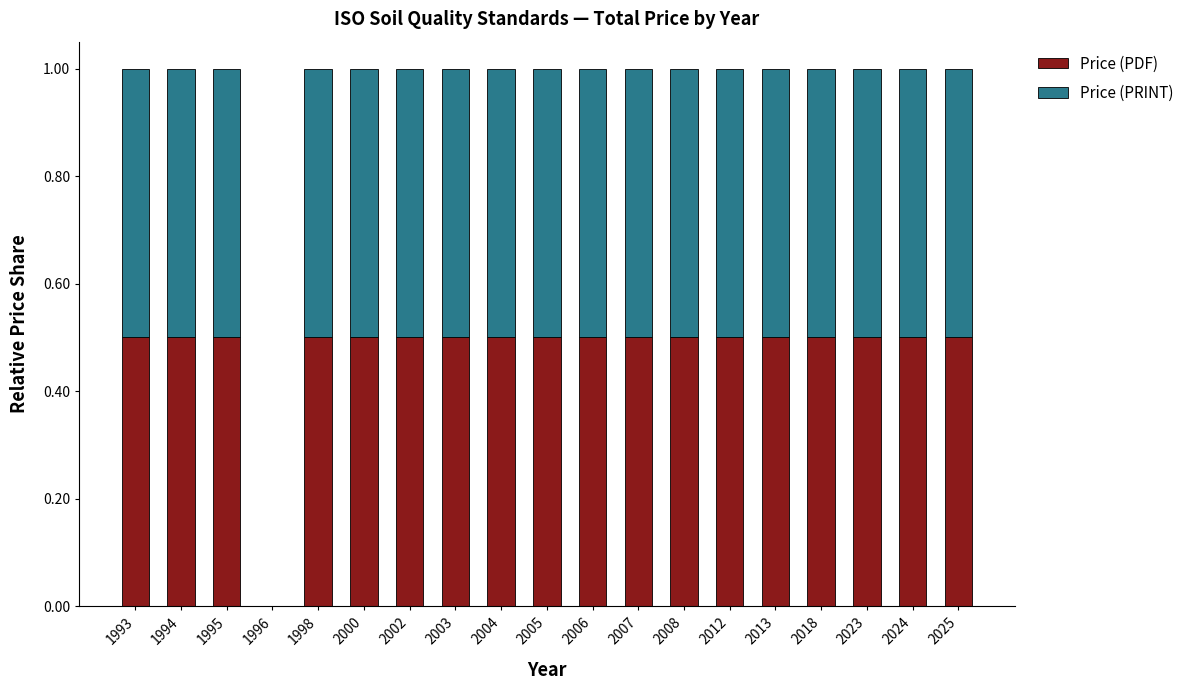

What is the total value across all series at 2025?

1.0